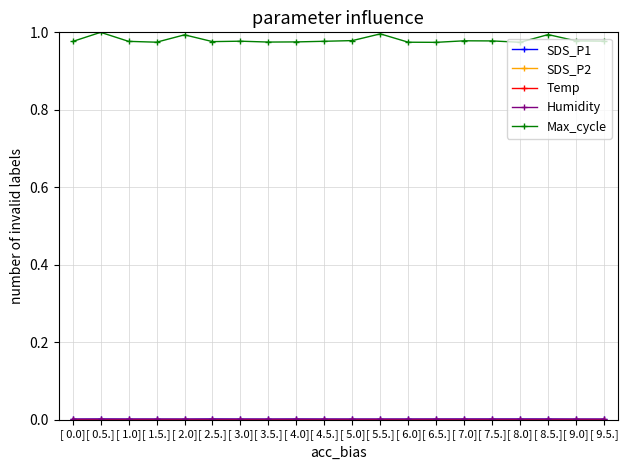

At which category does Max_cycle reach its first local peak?

[ 0.5.]